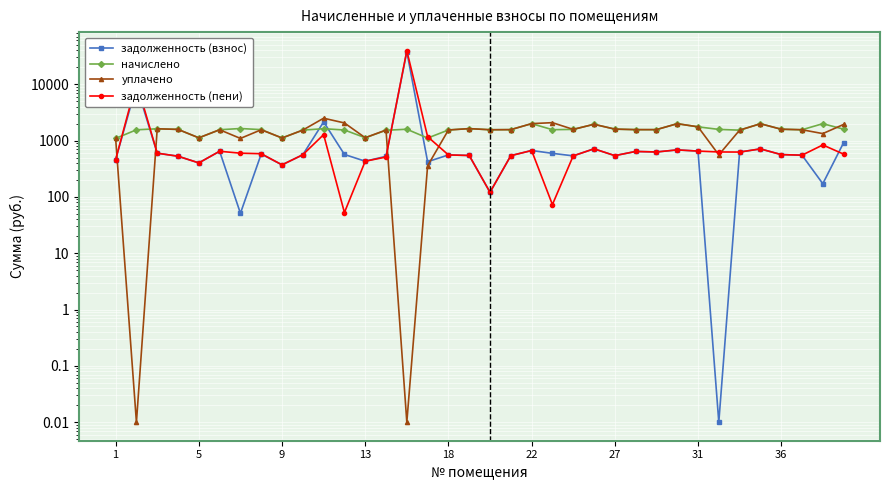

What is the value of the задолженность (пени) point at the 9th from the left?

371.2